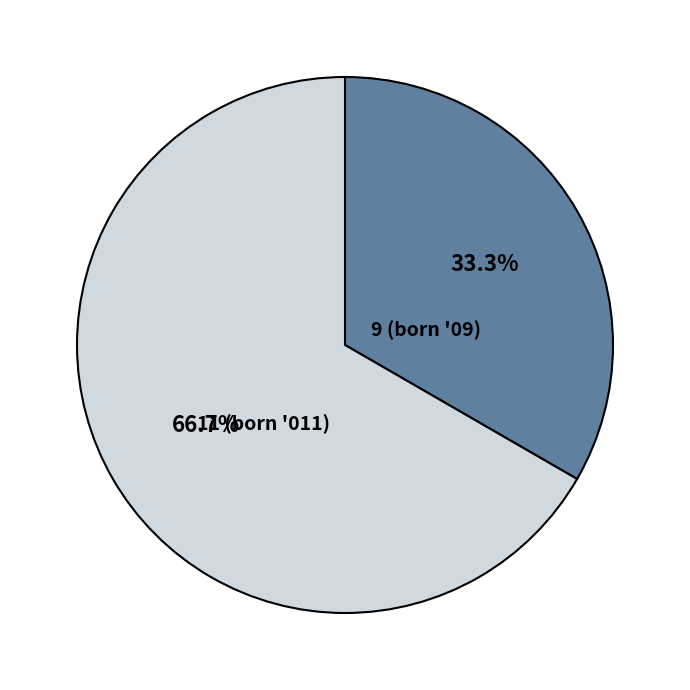

How many segments does this pie chart have?

2